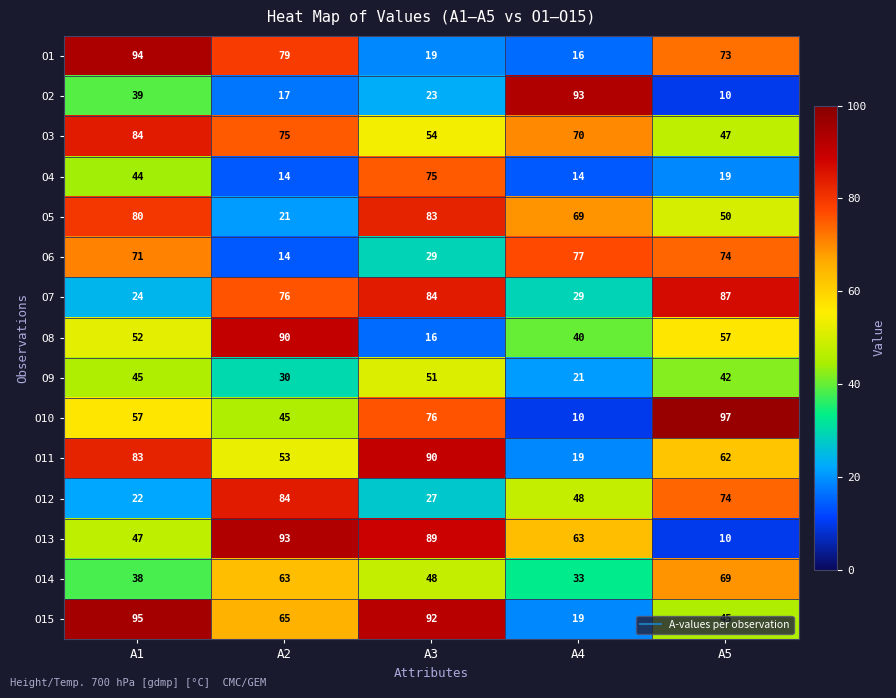

What is the lowest value of the O5 series?

21